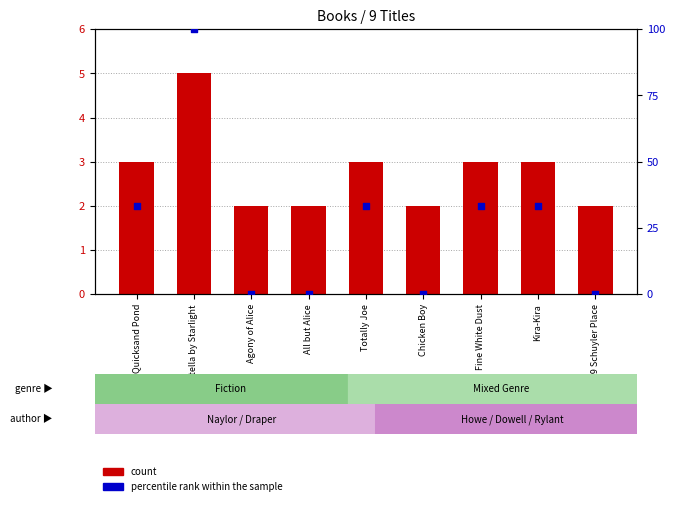

What are all the series names shown in the legend?

count, percentile rank within the sample